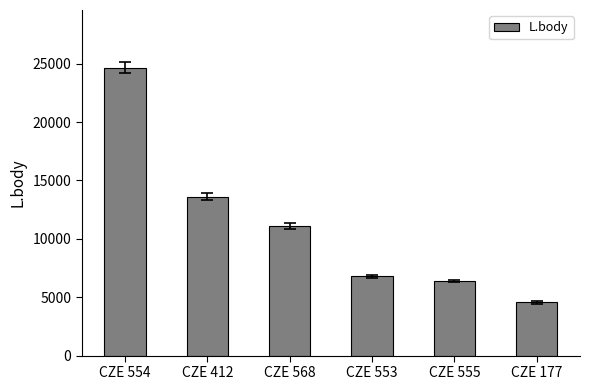

What is the difference between the second highest and minimum values?

9058